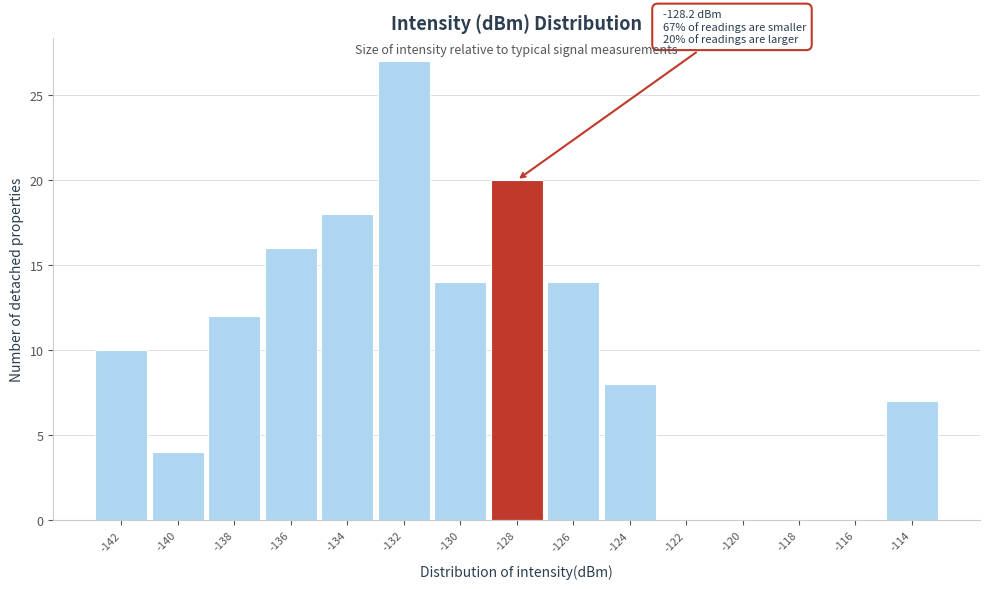

Over which range of the x-axis is the bar tallest?

-132.8 to -130.8